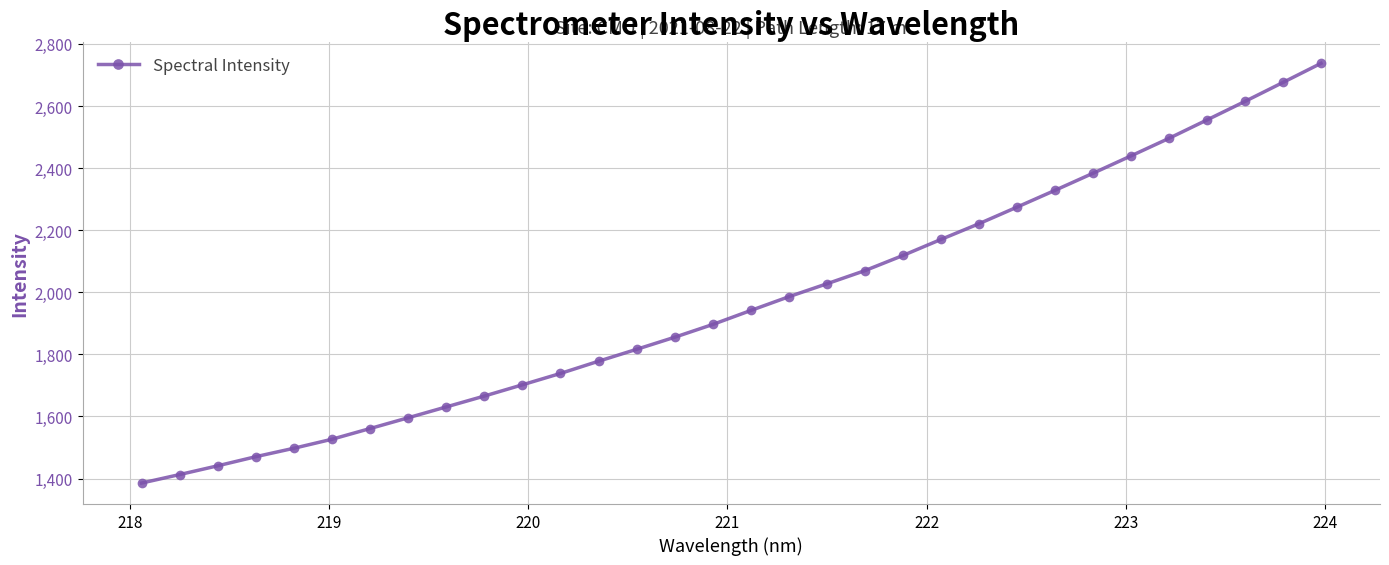

What is the average value?

1969.1